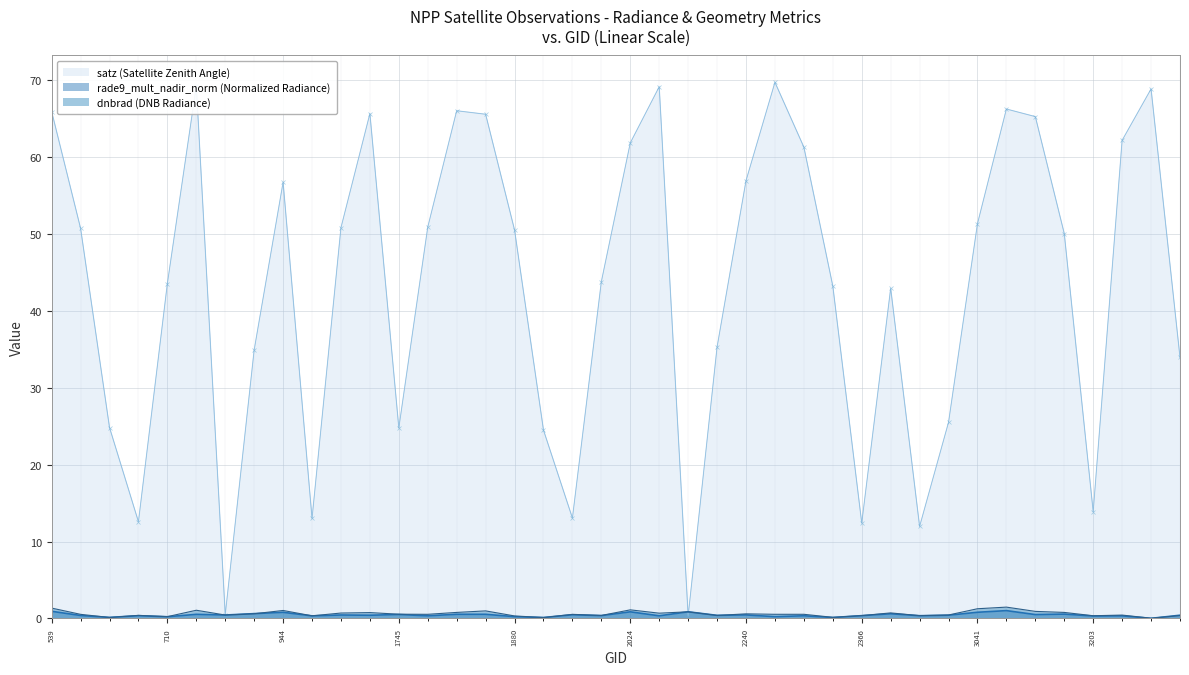

What is the highest value of the dnbrad (DNB Radiance) series?

1.5